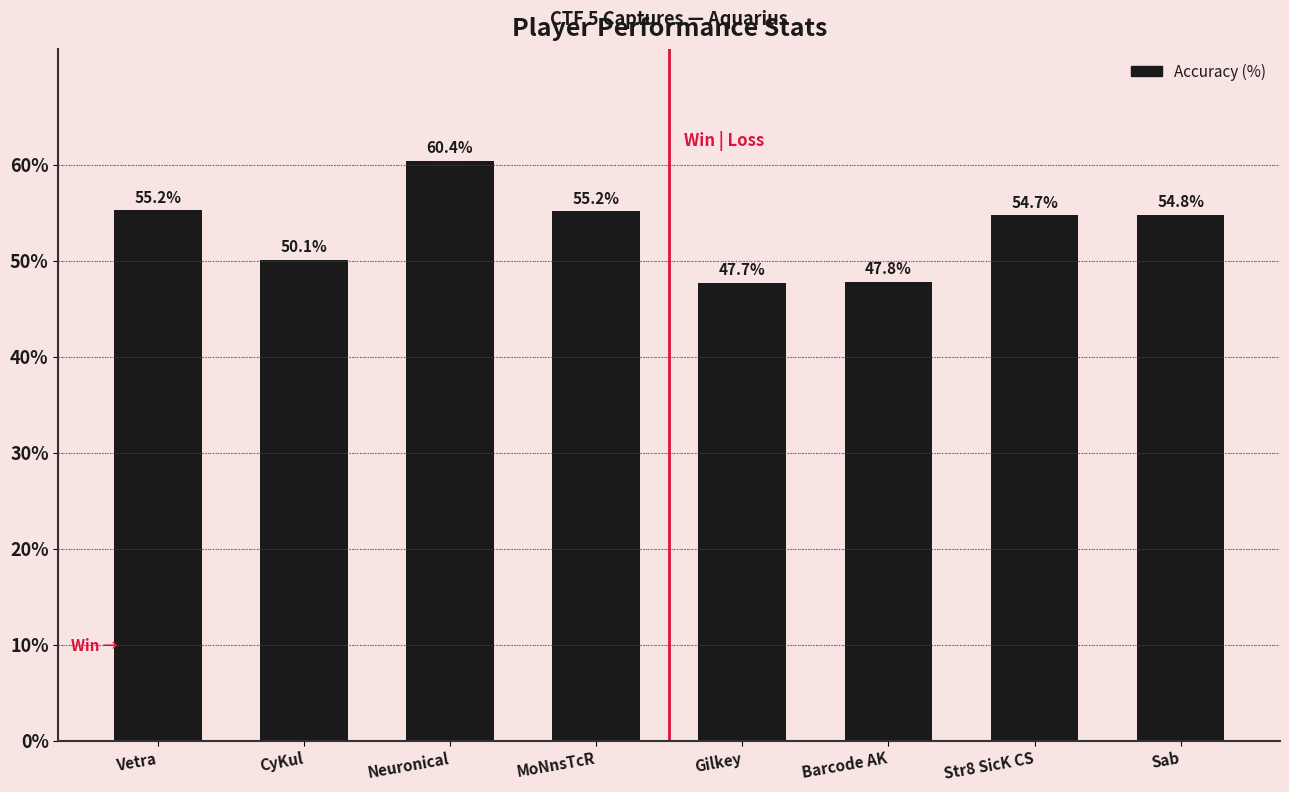

How many bars are there in total?

8